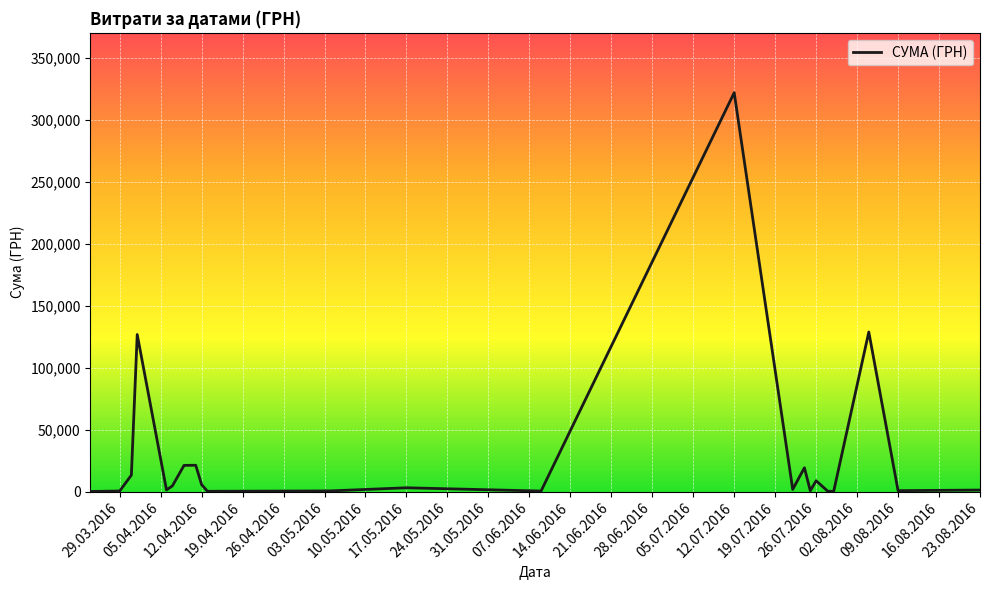

How many lines are shown in the chart?

1